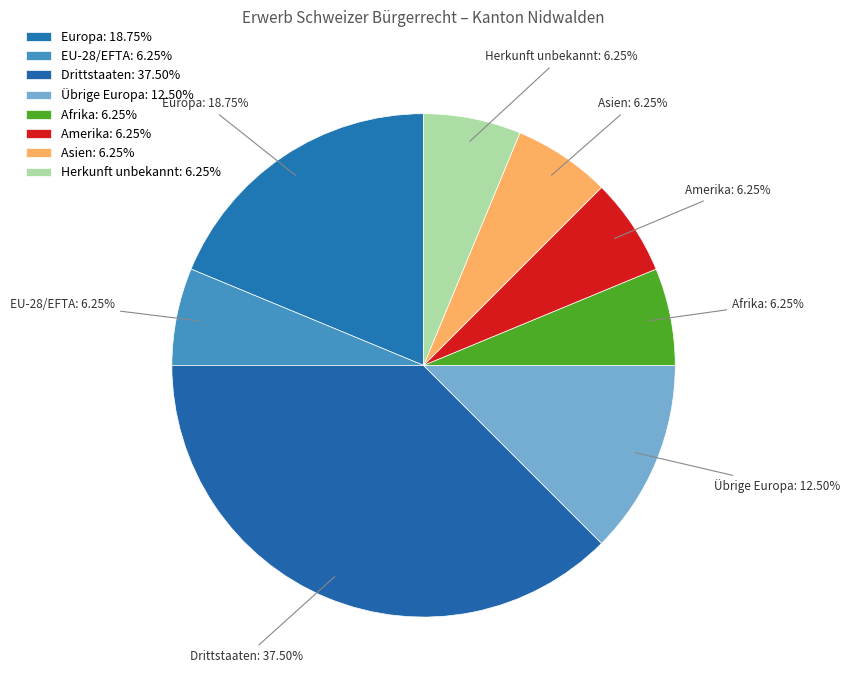

How many slices are in this pie chart?

8